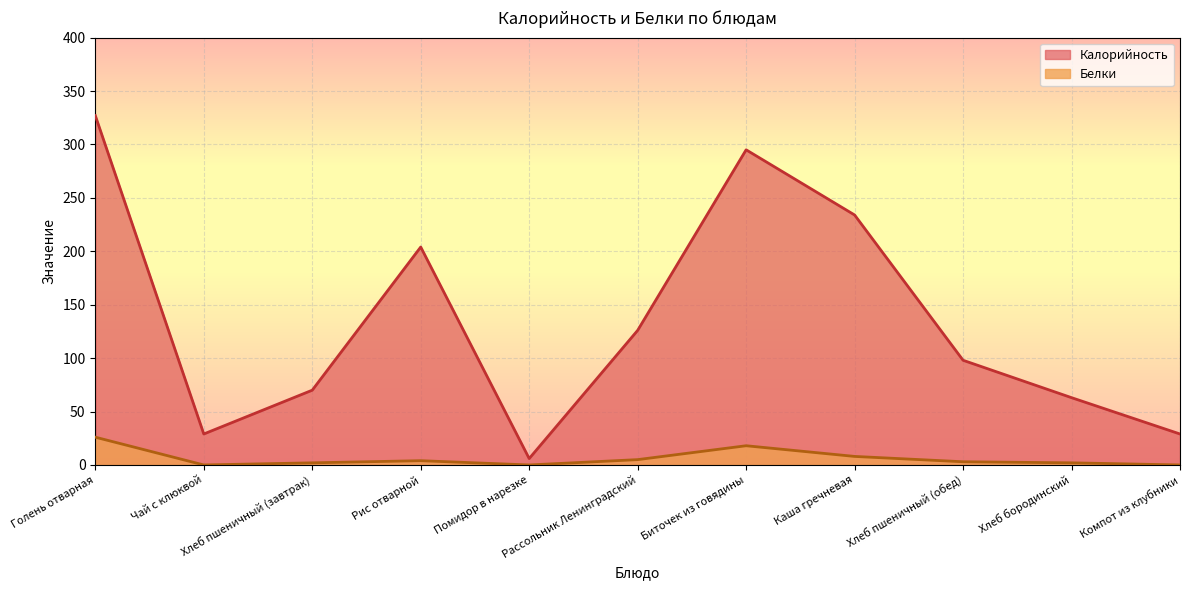

What is the average value of the Белки series?

6